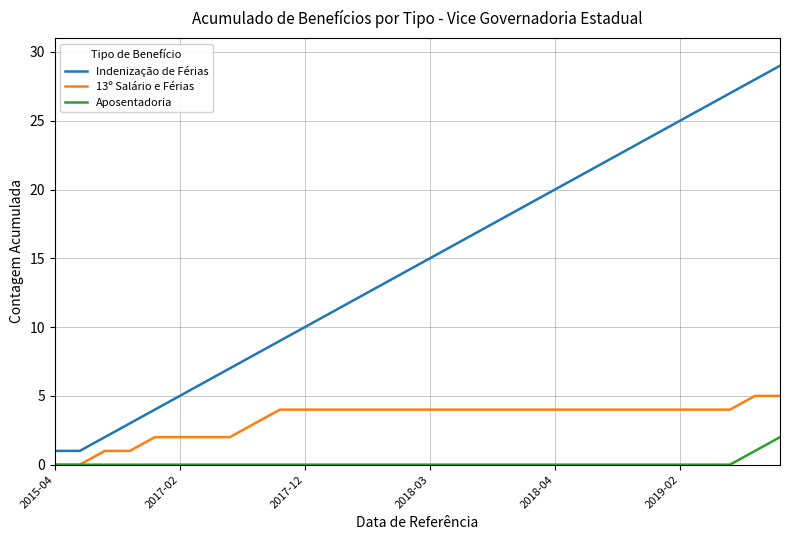

List the series in order of their overall mean, highest first.

Indenização de Férias, 13º Salário e Férias, Aposentadoria